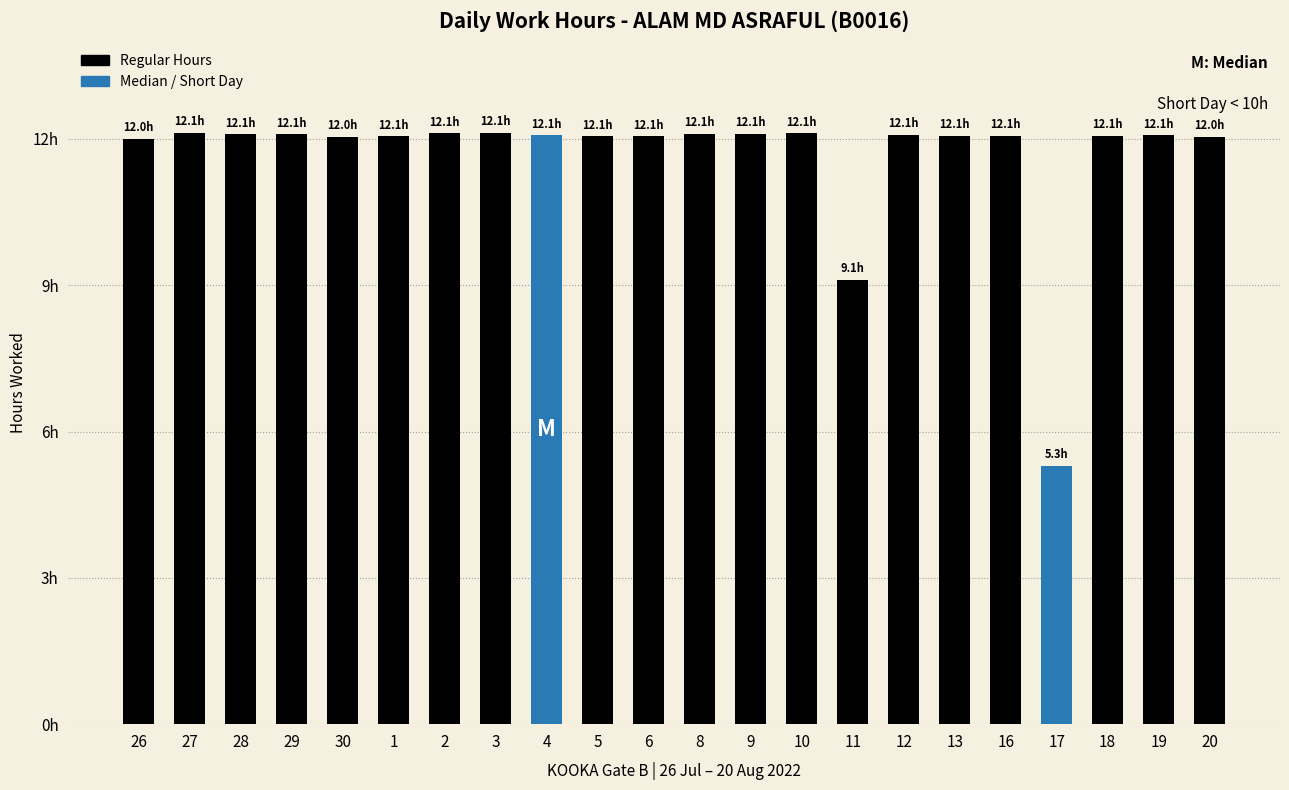

Is it true that the value at 27 is 8.2?

False